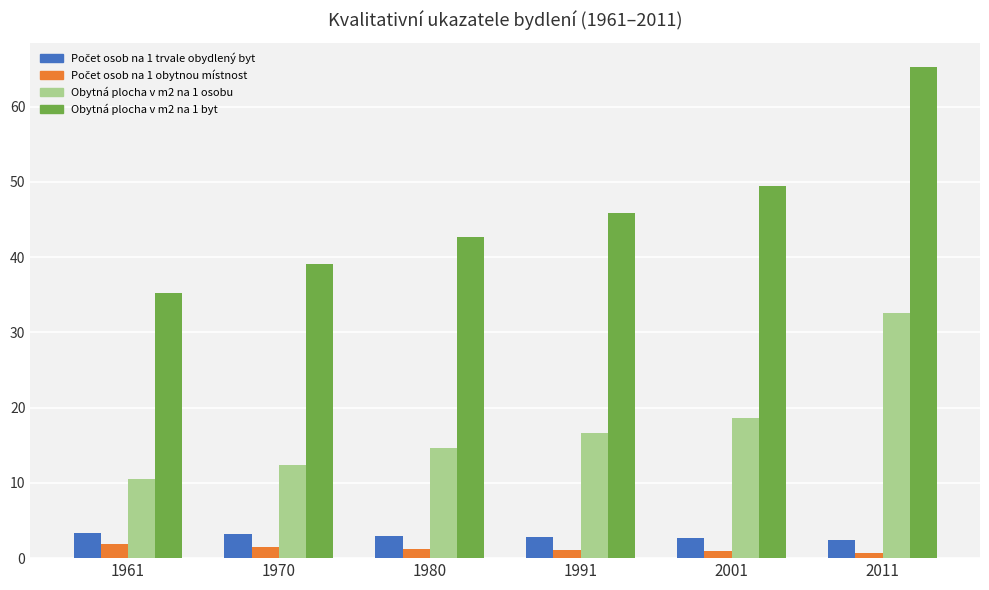

Which series has the largest range (max minus min)?

Obytná plocha v m2 na 1 byt